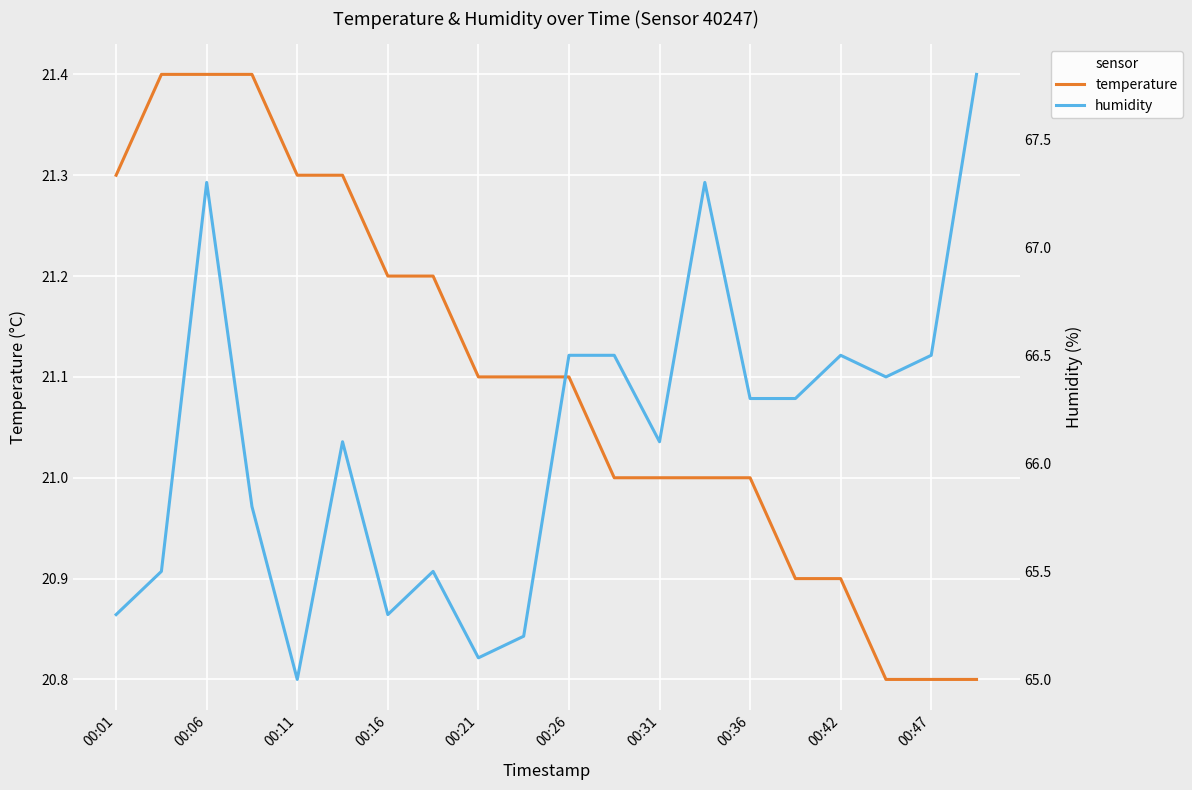

List the series in order of their overall mean, highest first.

humidity, temperature